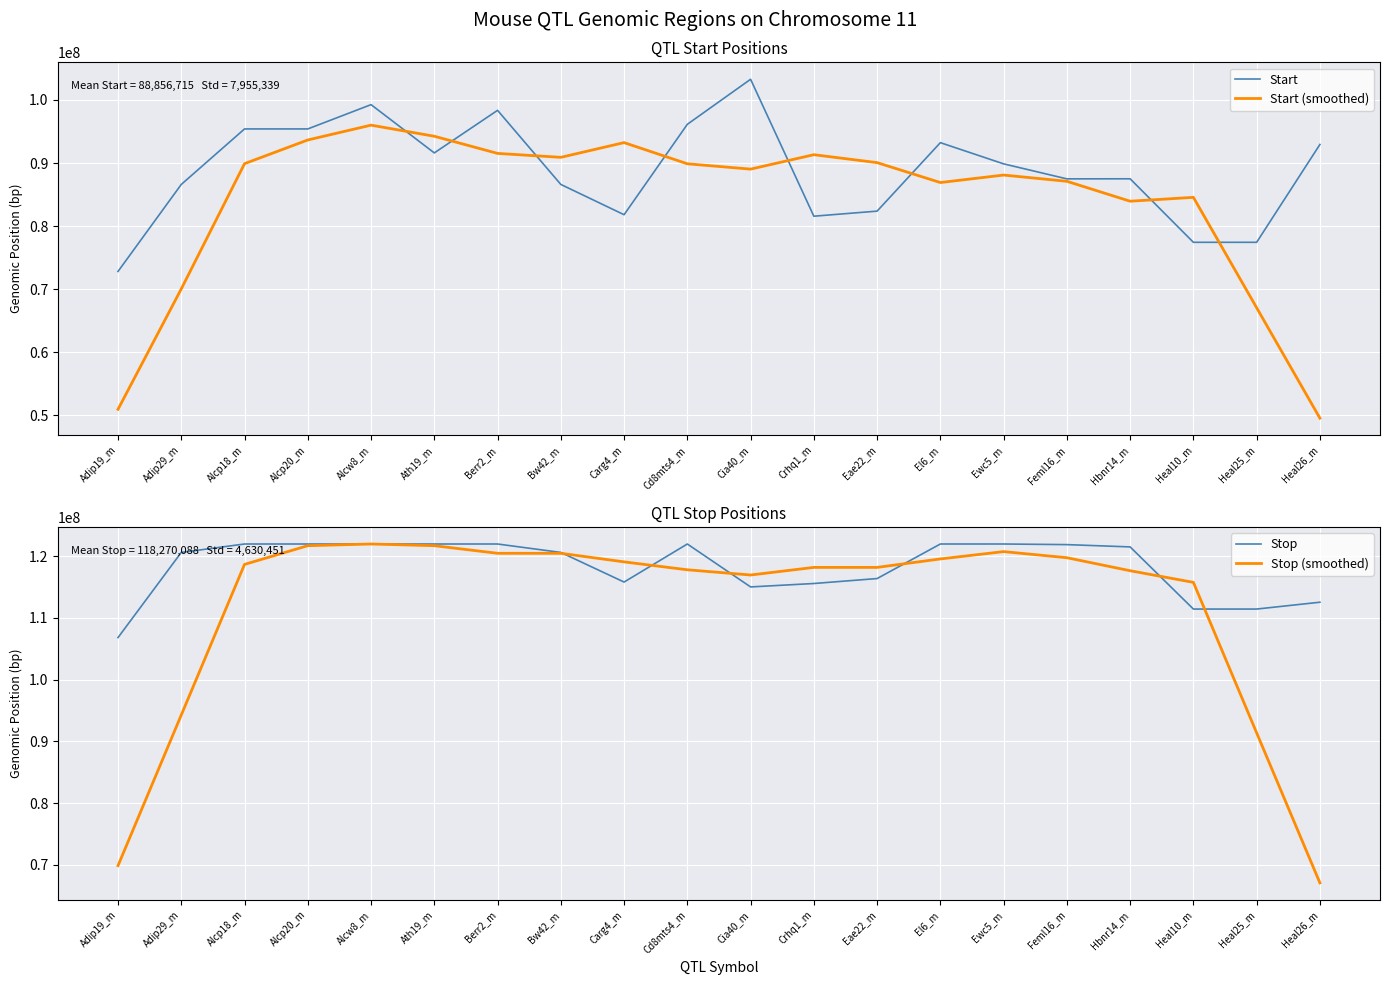

At how many categories does at least one series exceed 58491692?

20